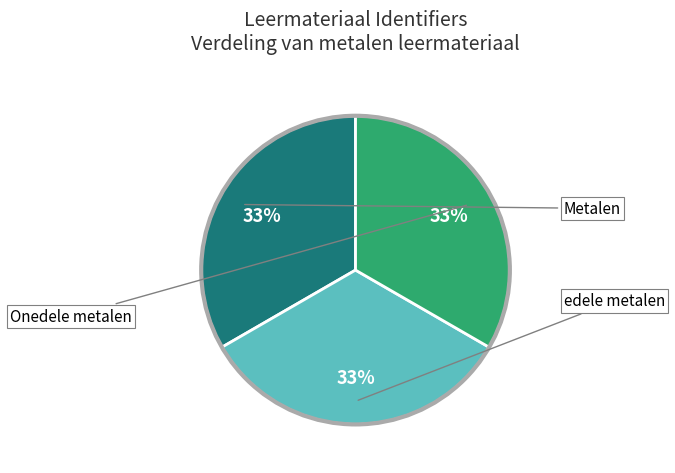

How many slices are in this pie chart?

3